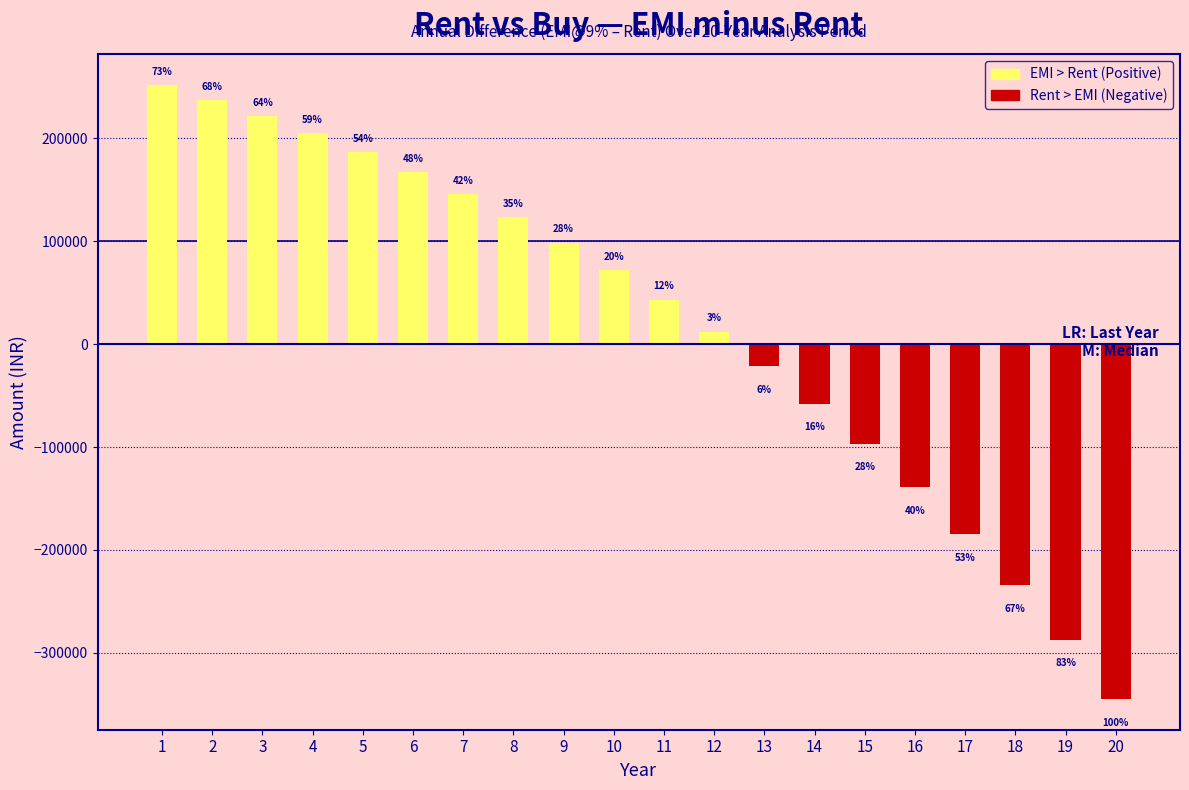

How many bars are there in total?

20